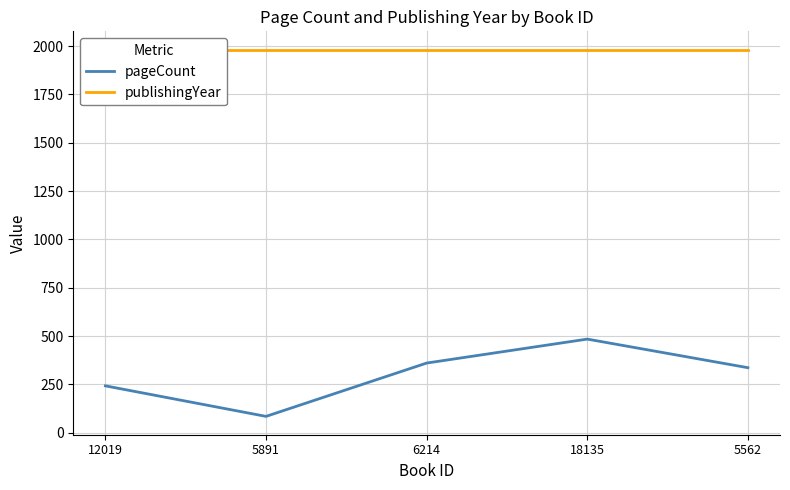

At how many categories does at least one series exceed 1354?

5